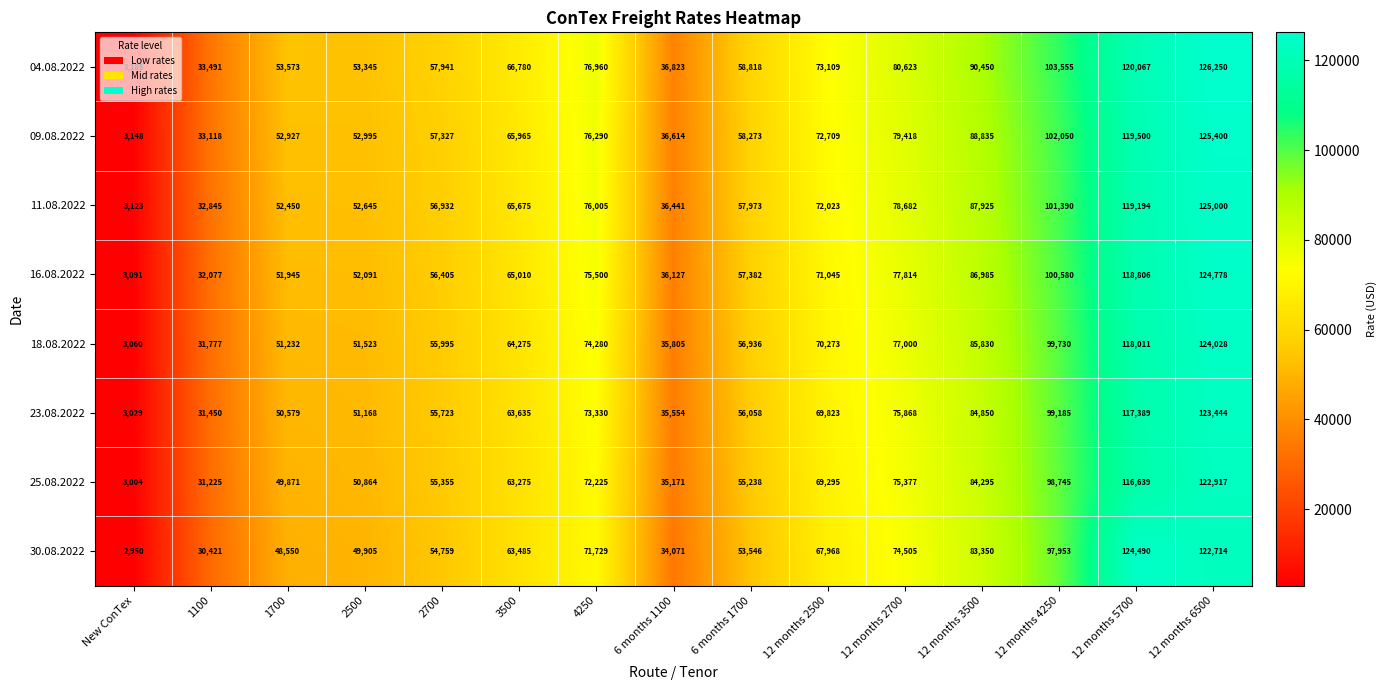

Which series changed the most between 1100 and 12 months 5700?

30.08.2022